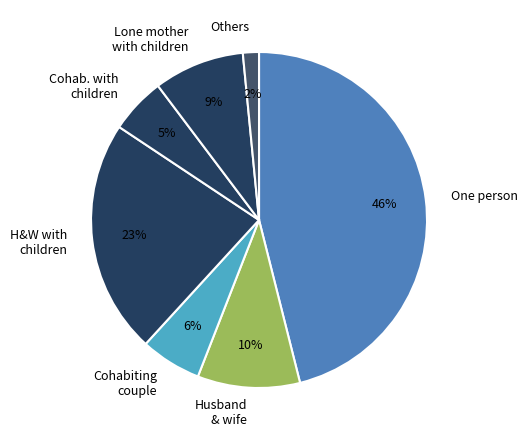

The Cohabiting couple slice represents 6% of the pie. True or false?

True